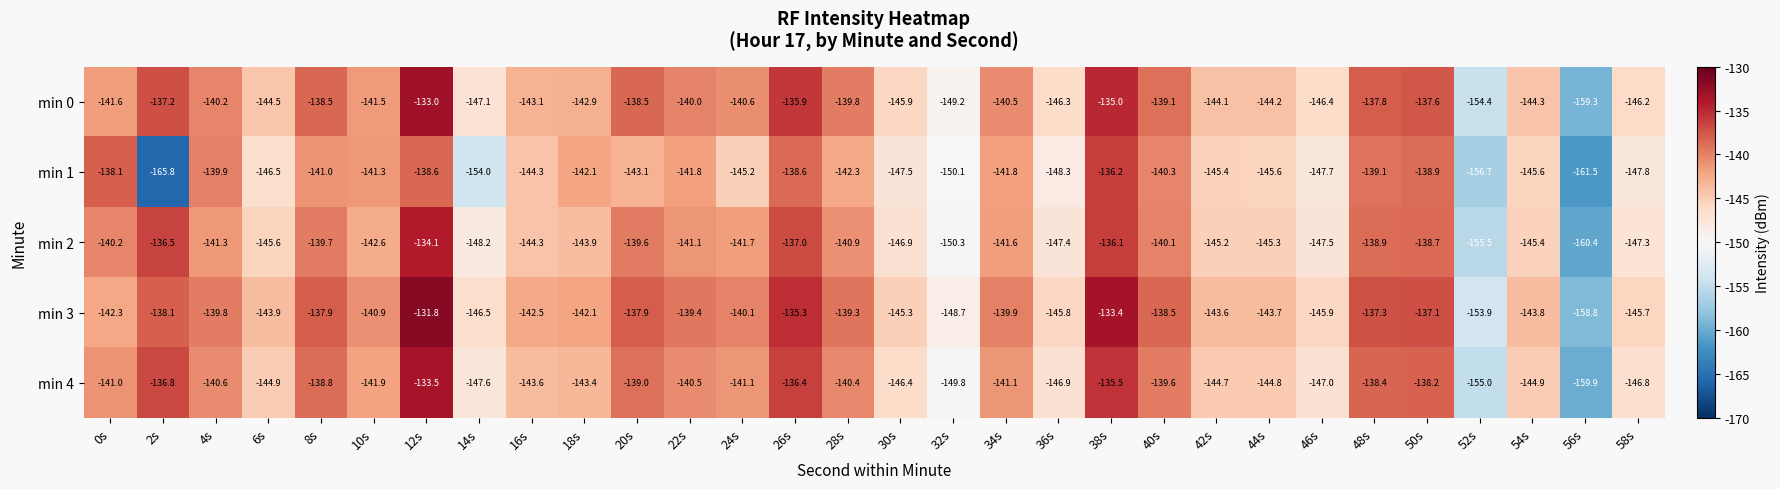

What is the total value across all series at 38s?

-676.2